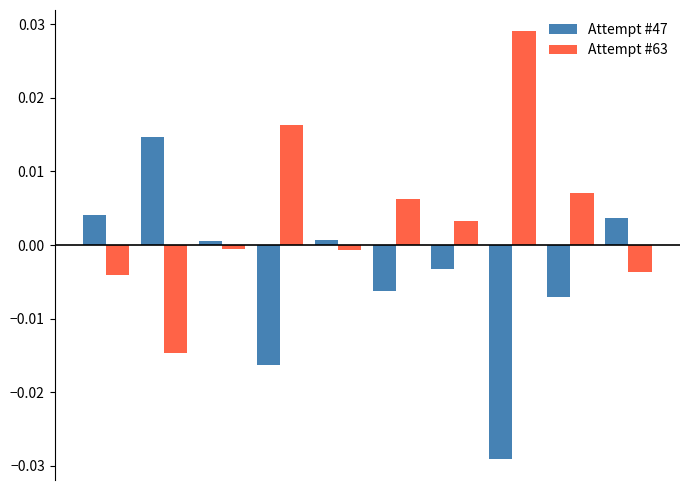

Rank the series by their average value, from lowest to highest.

Attempt #47, Attempt #63